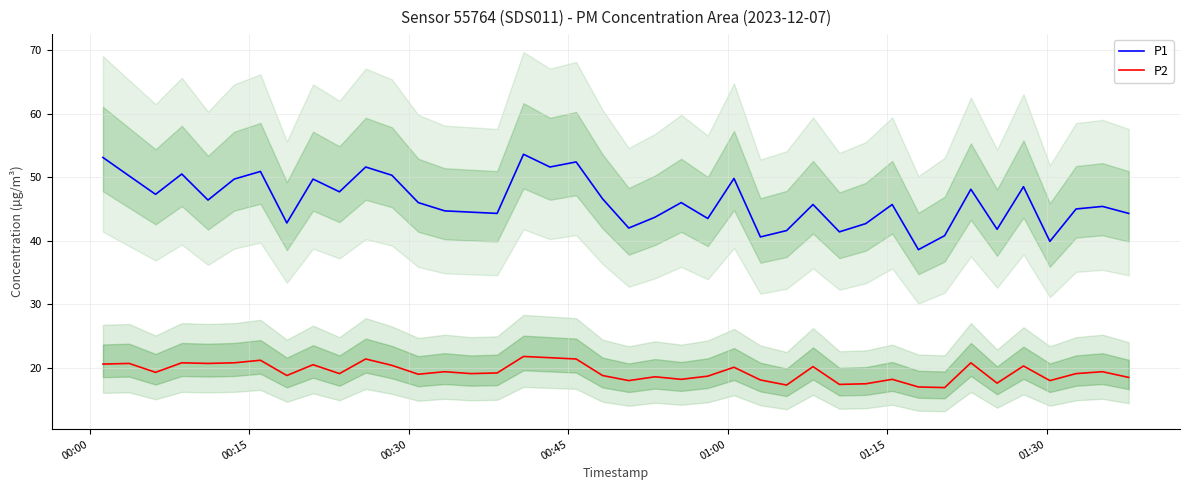

How many data points in P1 are above 46?

18